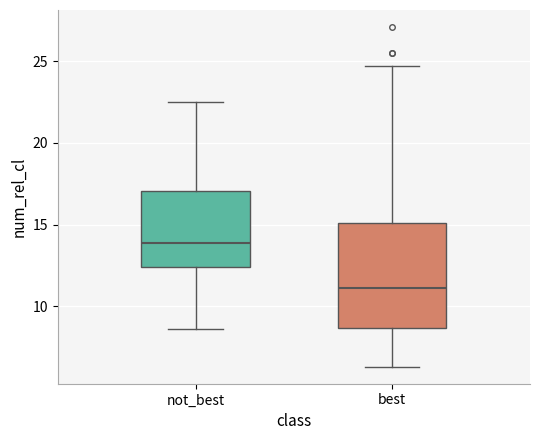

Which box's median line is the lowest?

best